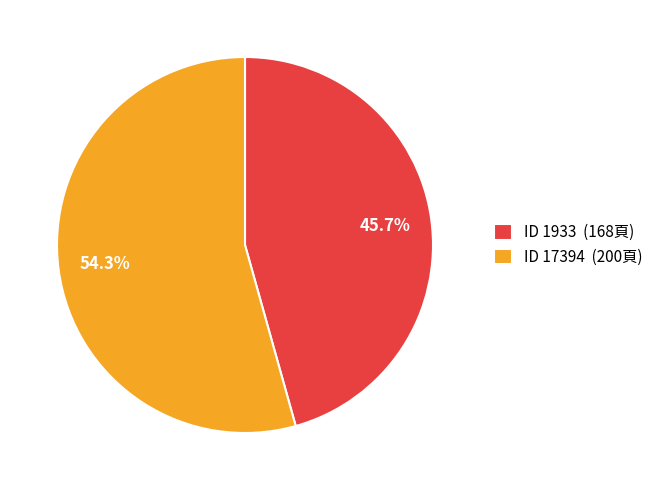

Combined, what portion of the pie is ID 1933 (168頁) and ID 17394 (200頁)?

100.0%